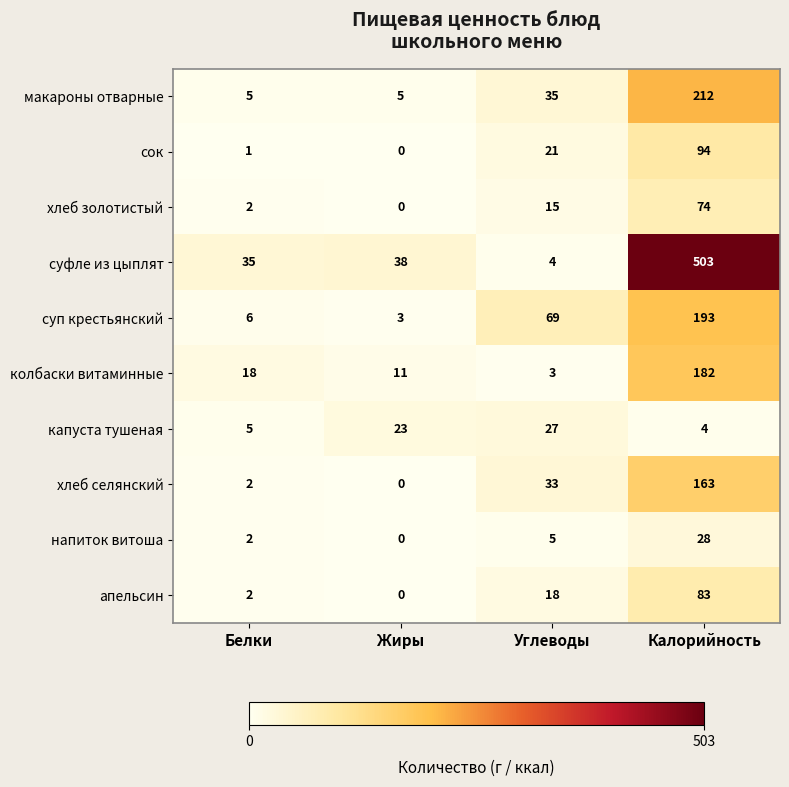

Is the value of напиток витоша at Углеводы greater than the value of апельсин at Углеводы?

No